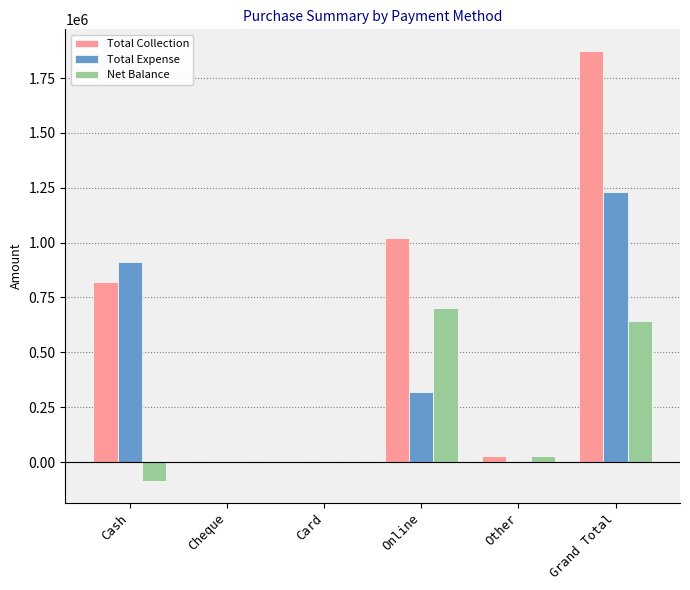

The Total Expense series shows 189 at Card. True or false?

True